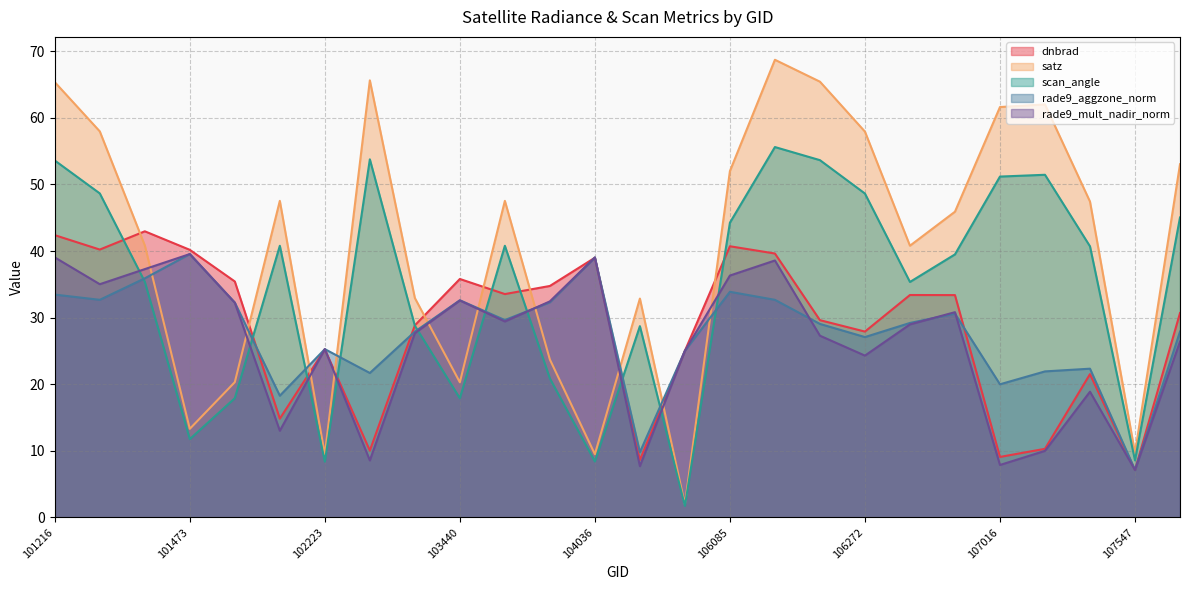

Between 103440 and 103919, which series saw the biggest shift?

satz